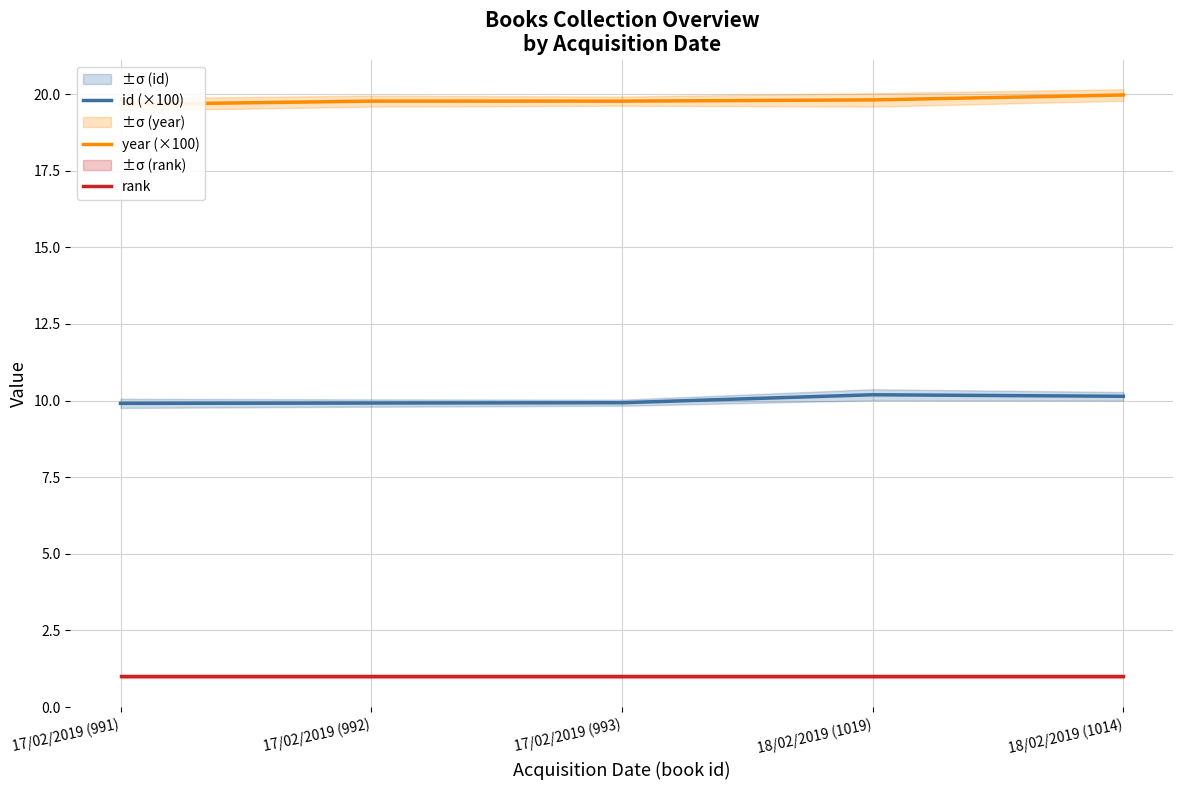

The rank series shows 1.0 at 18/02/2019 (1019). True or false?

True